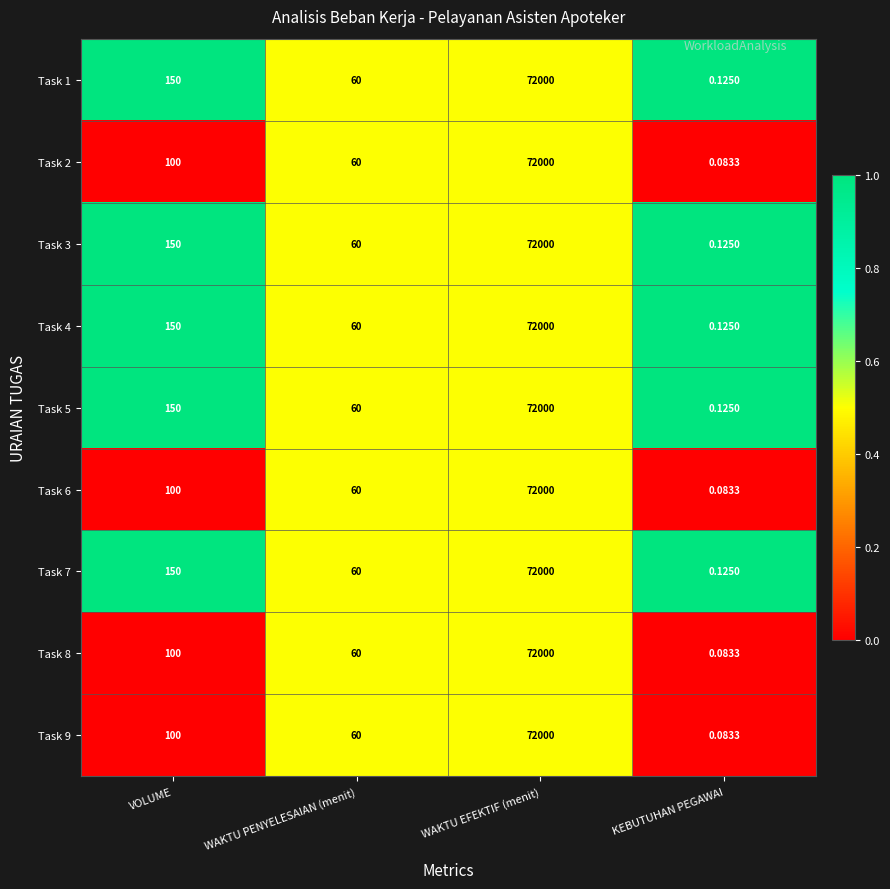

At which category is the sum across all series the highest?

WAKTU EFEKTIF (menit)